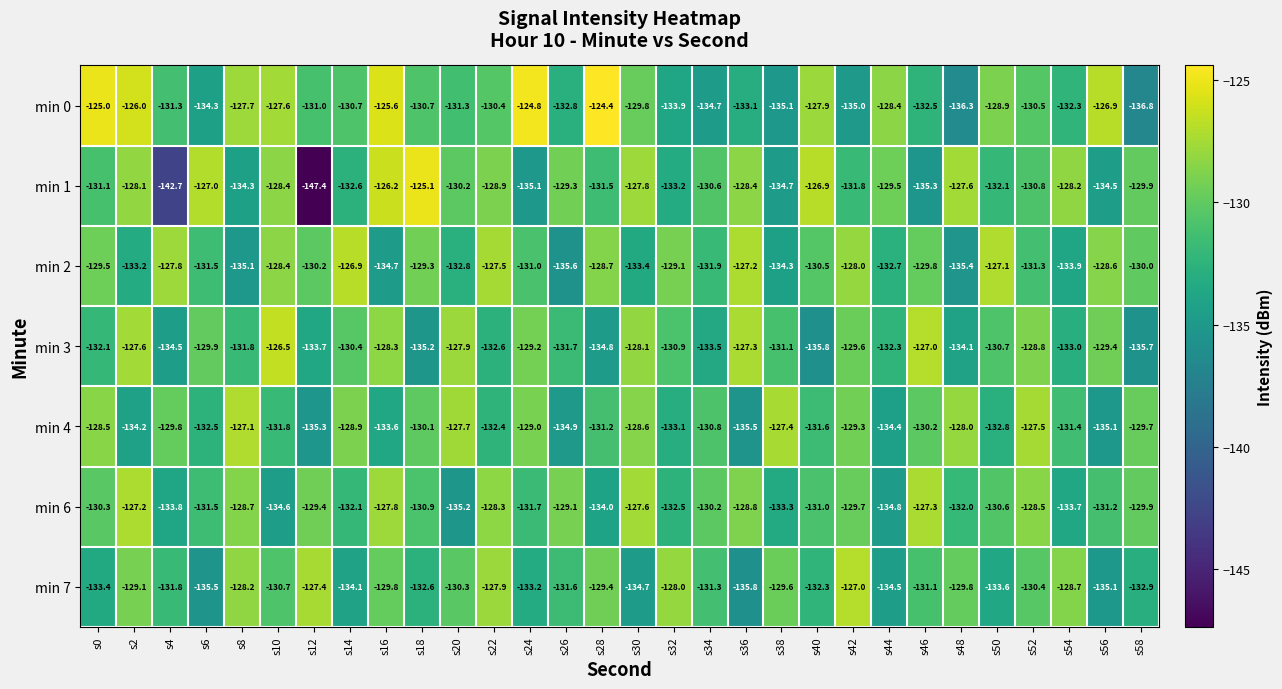

What is the difference between the min 0 values at s10 and s52?

2.9